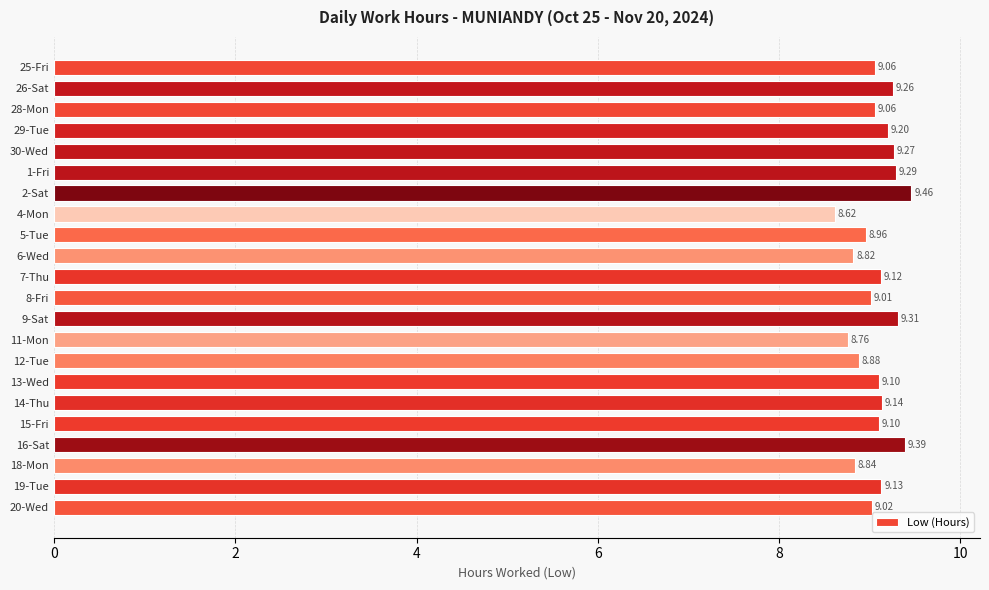

How many data points does each series have?

22